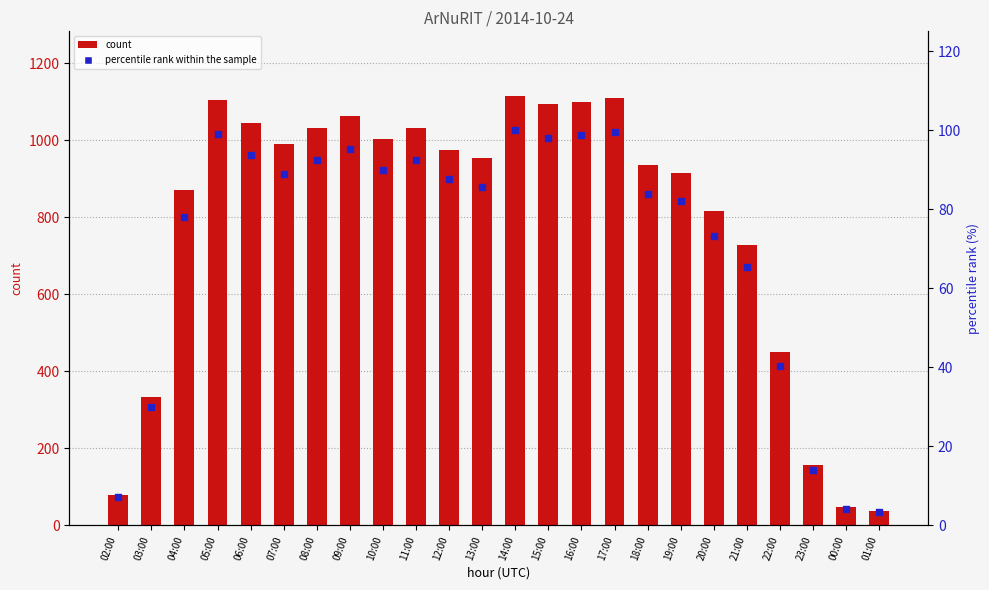

Is the value of percentile rank within the sample at 17:00 greater than the value of count at 17:00?

No